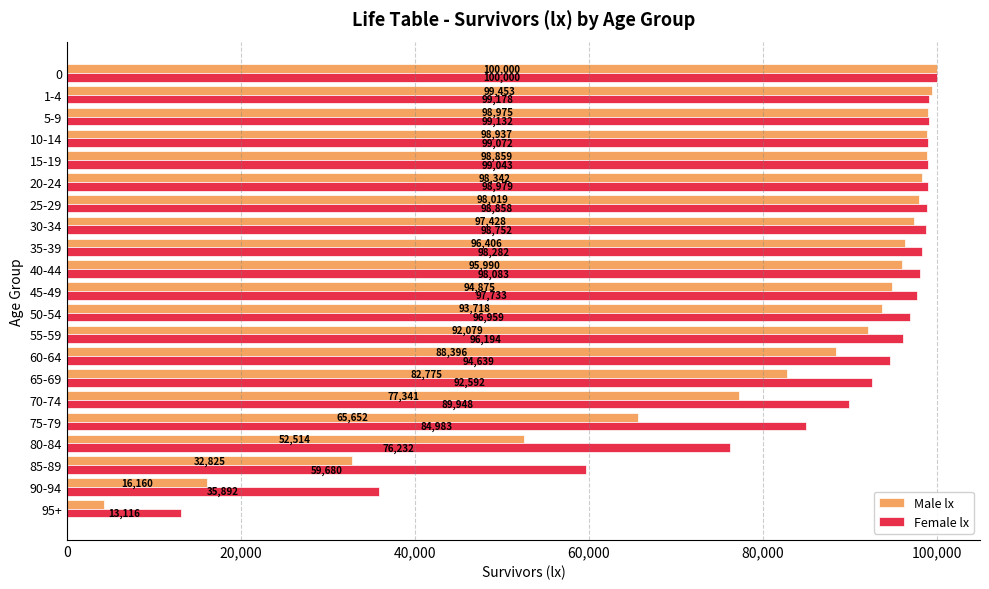

How many categories are shown in the chart?

21